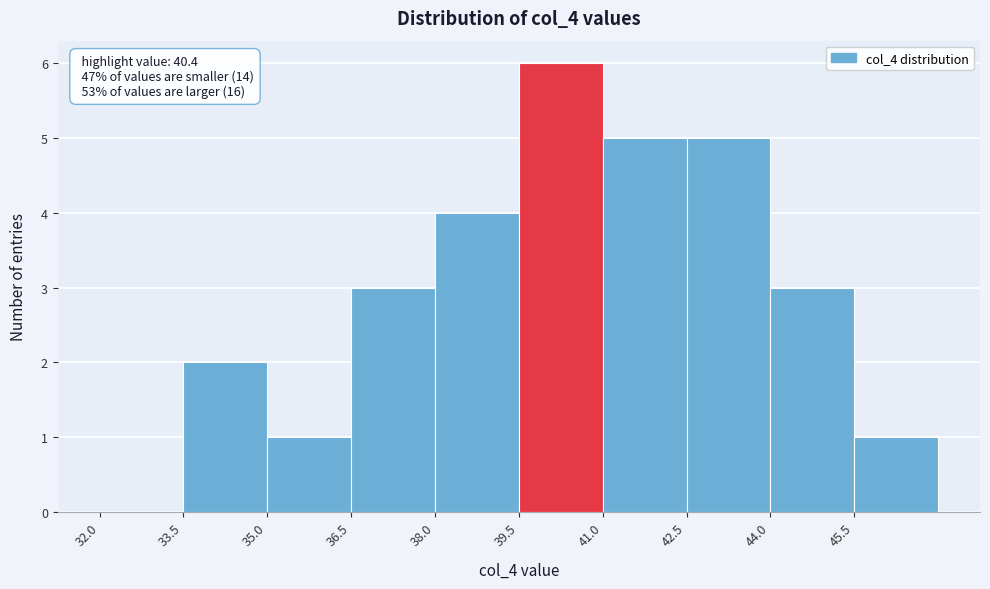

Which range on the x-axis has the tallest bar?

39.5 to 41.0